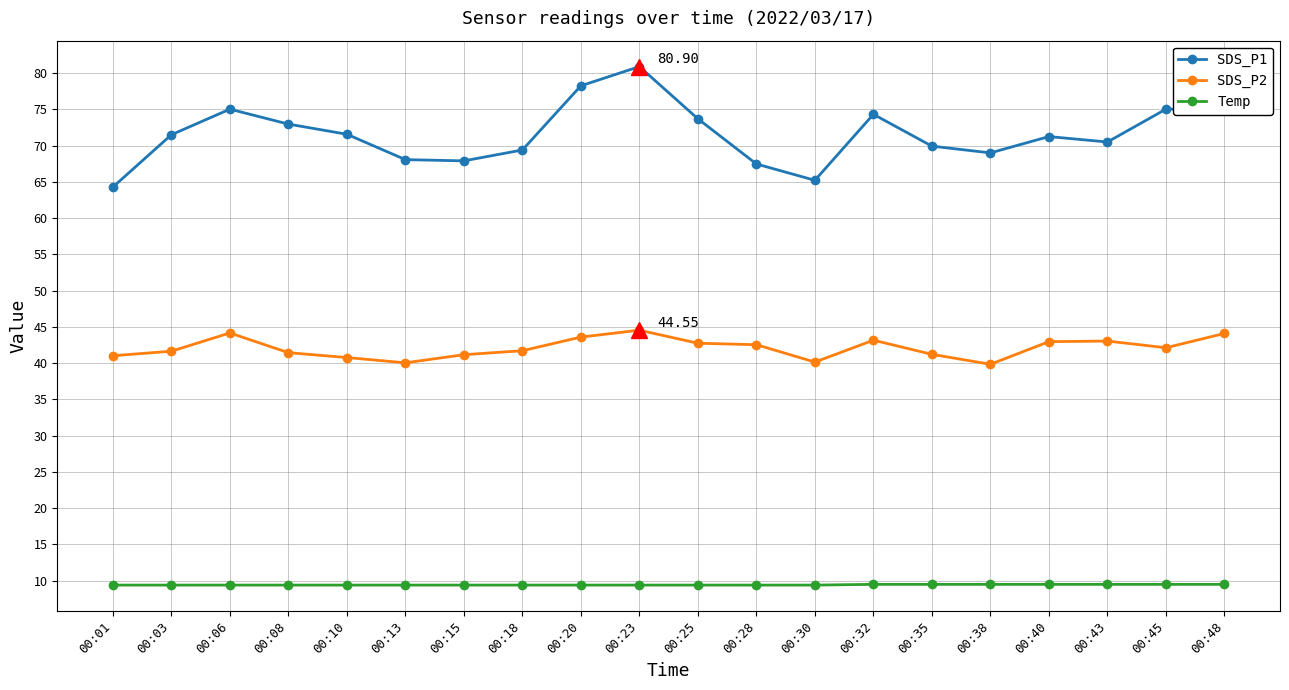

True or false: SDS_P2 has more than 1 points higher than both neighbors.

True